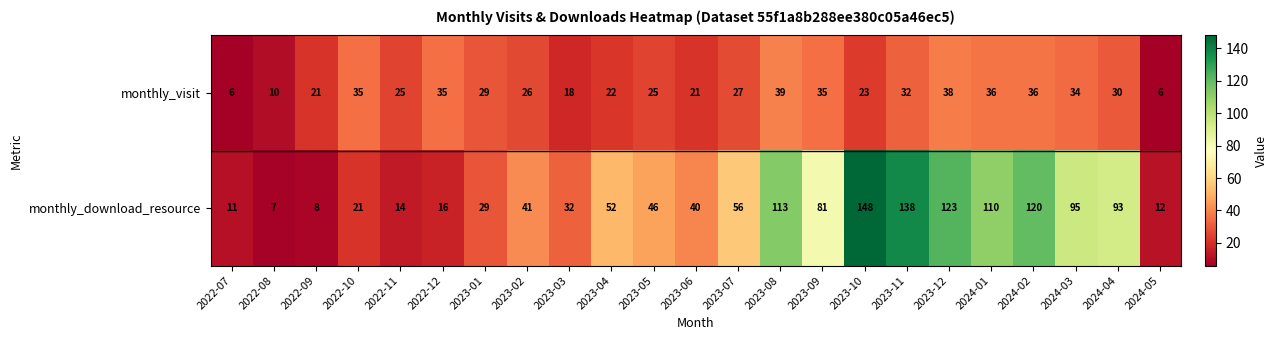

Rank the series at 2024-03 from highest to lowest value.

monthly_download_resource, monthly_visit